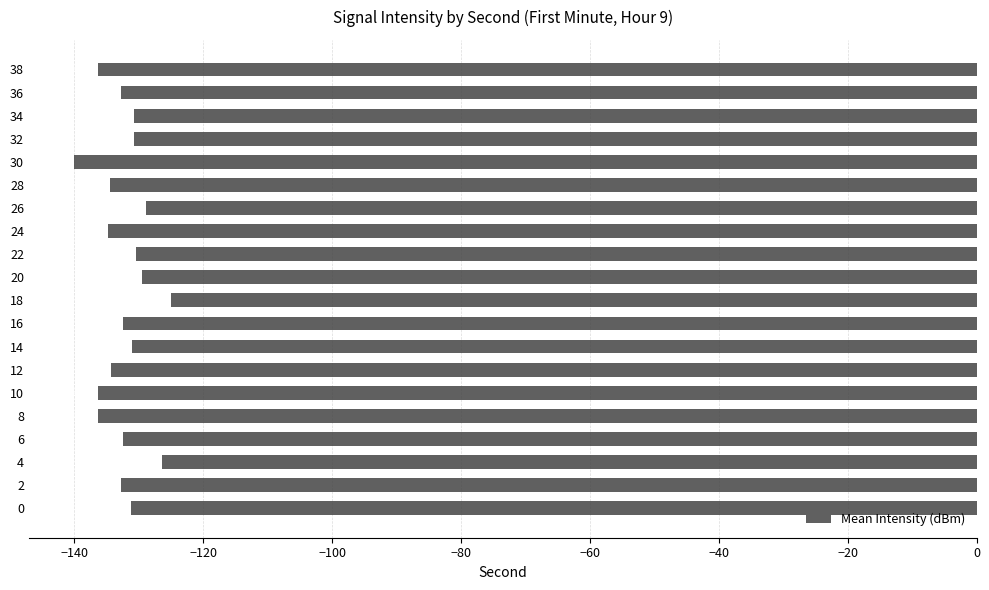

How many data points are less than -132?

11